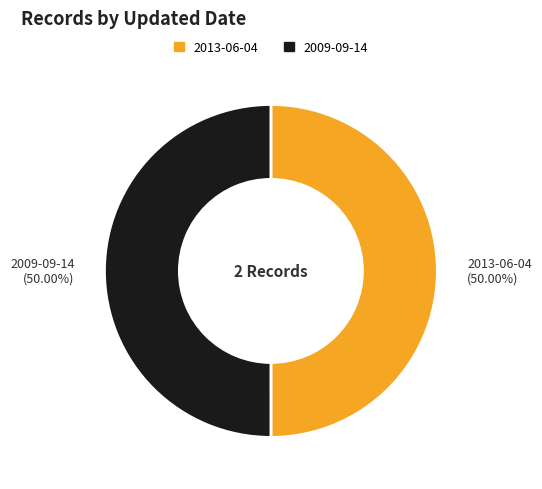

How many slices are in this pie chart?

2